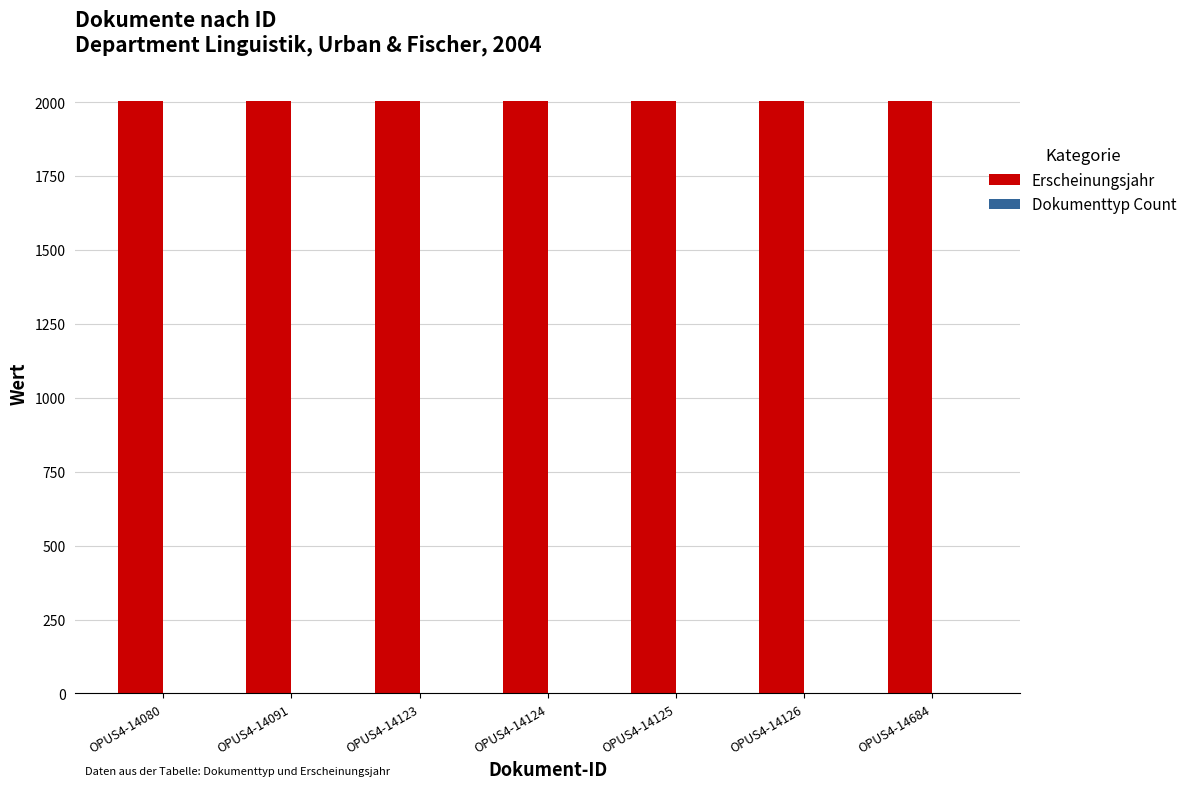

Which series has the largest total across all categories?

Erscheinungsjahr